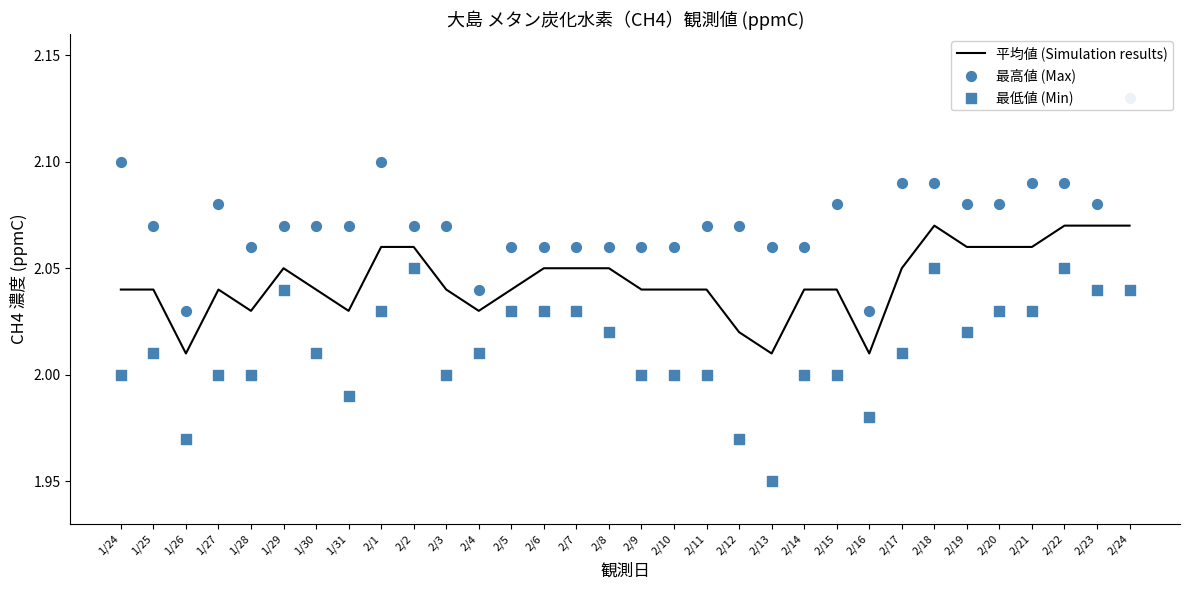

Which series has the widest spread of Y values?

最高値 (Max)